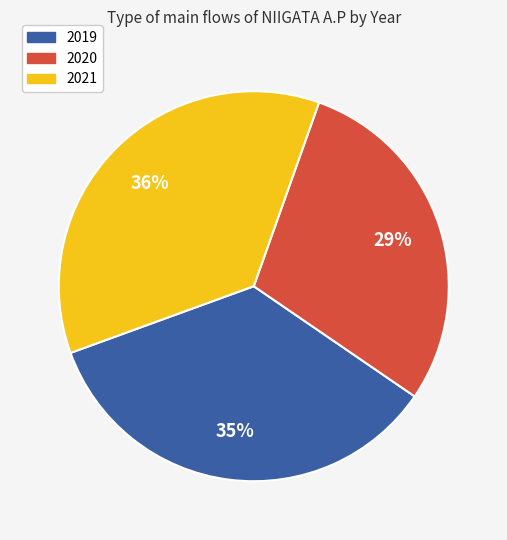

Count the number of slices in the pie.

3